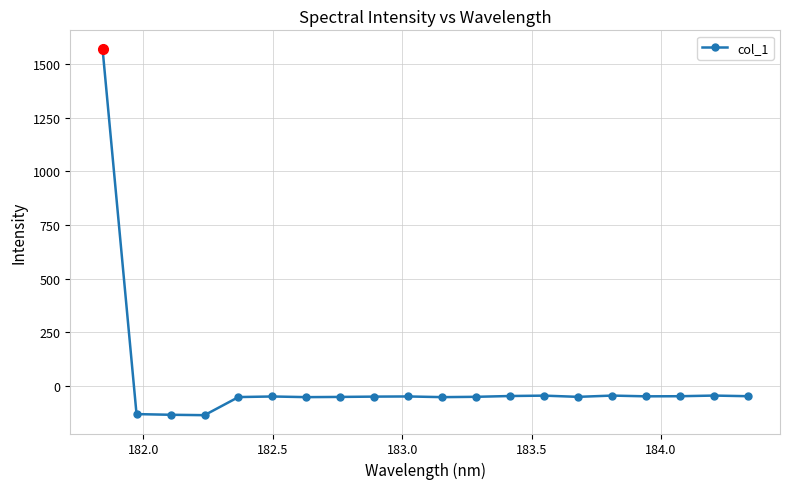

What is the difference between the maximum and minimum values?

1708.7